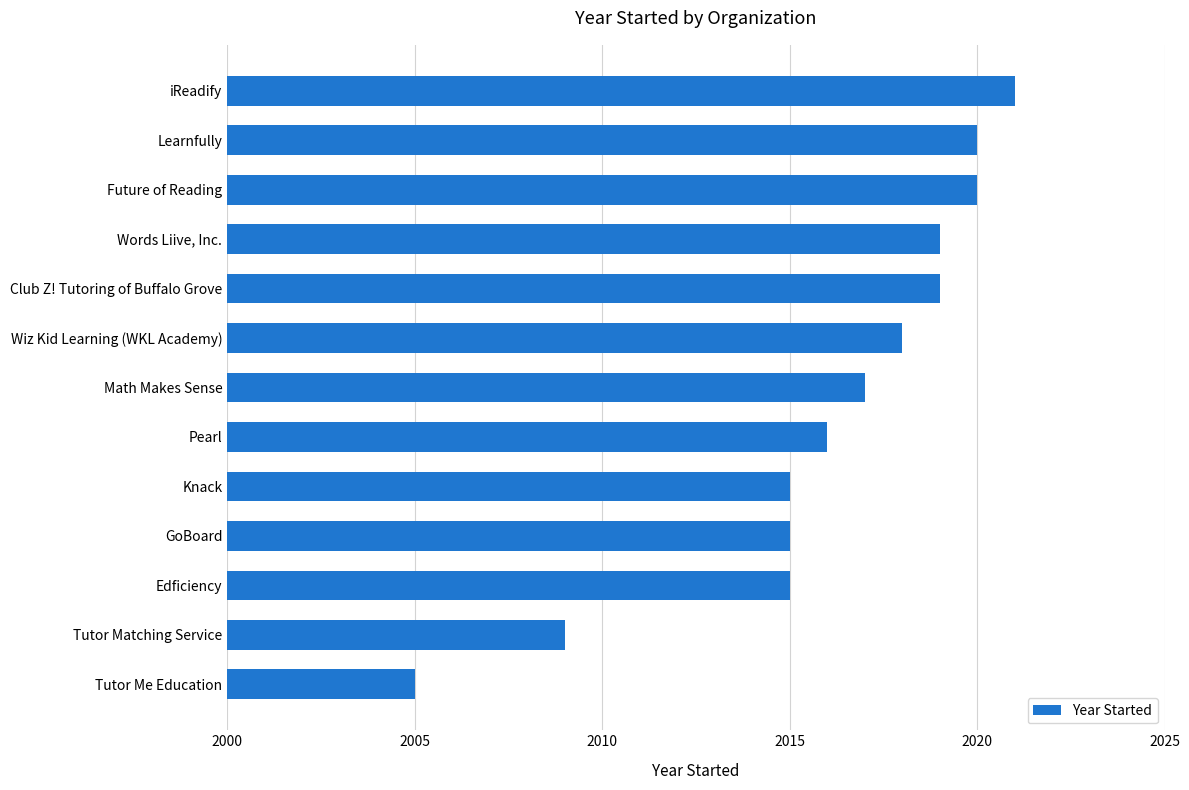

The chart shows a value of 2957 at Wiz Kid Learning (WKL Academy). True or false?

False